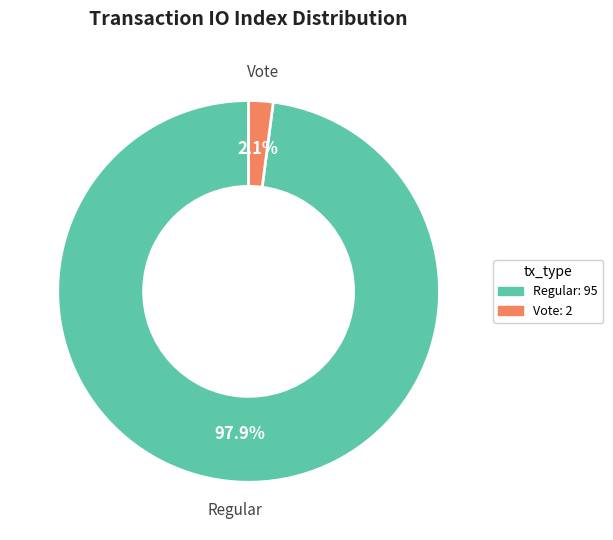

Is Regular the majority of the pie?

Yes